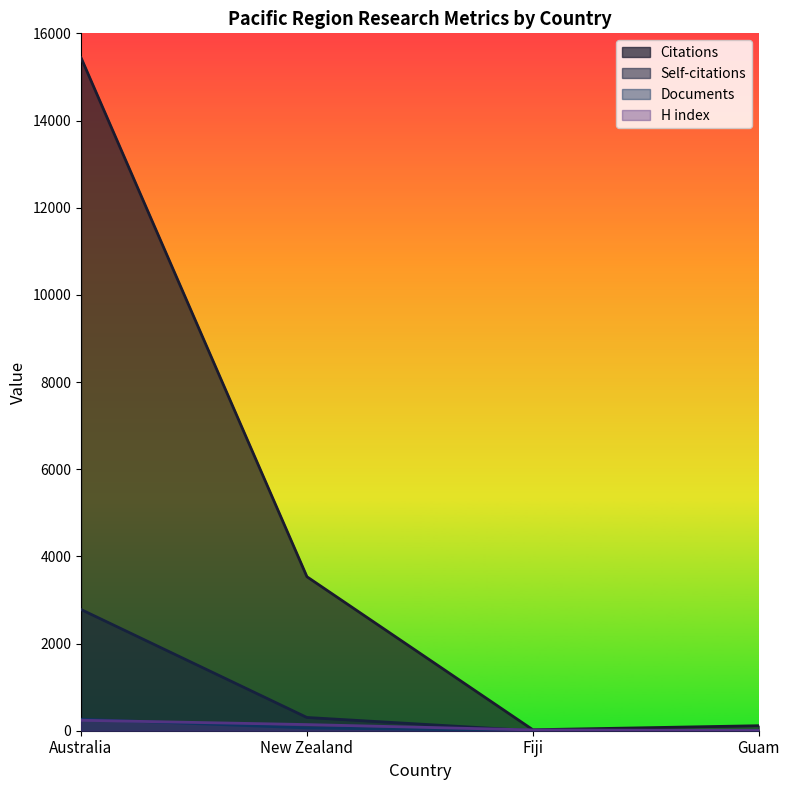

How many intersections are there between H index and Documents?

1